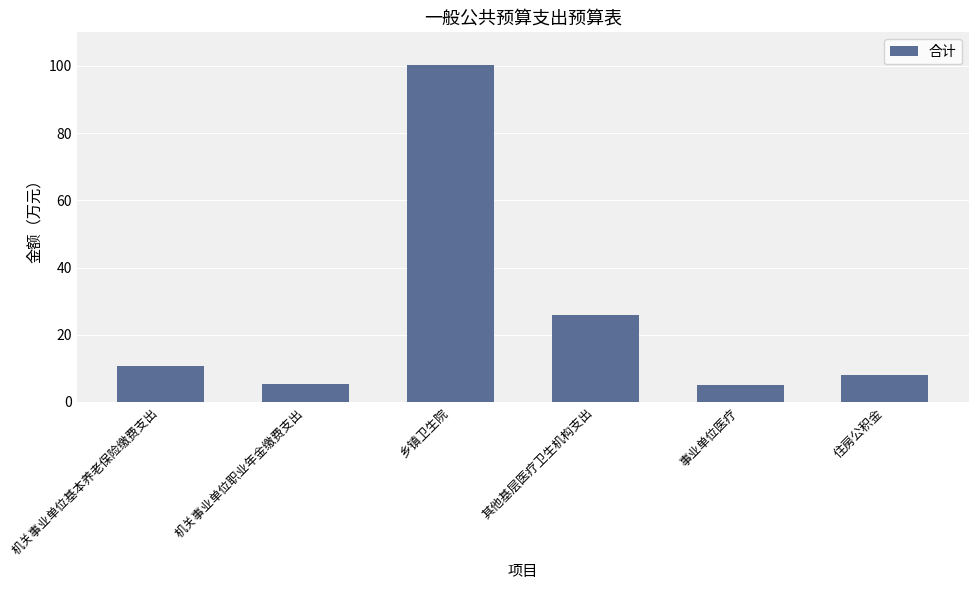

What is the label of the 3rd bar from the right?

其他基层医疗卫生机构支出